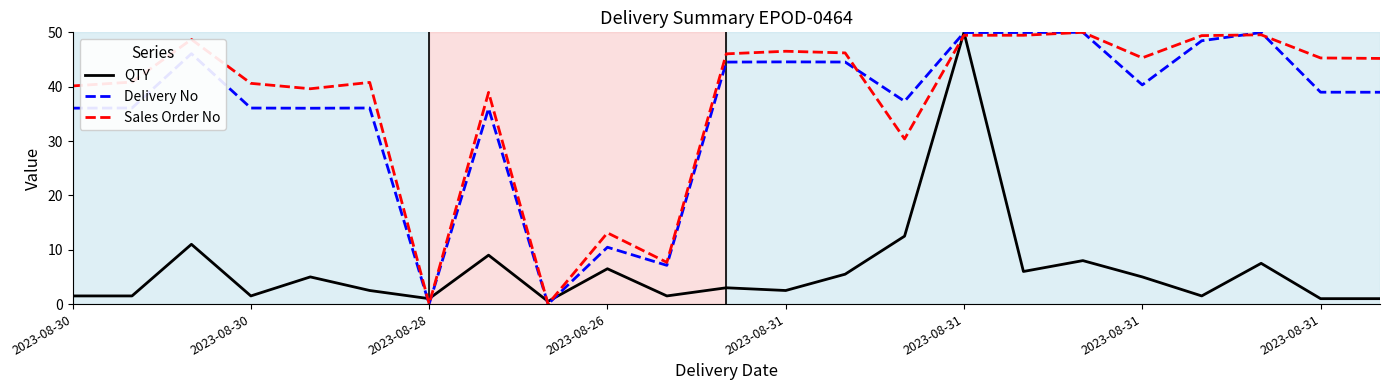

What are all the series names shown in the legend?

QTY, Delivery No, Sales Order No